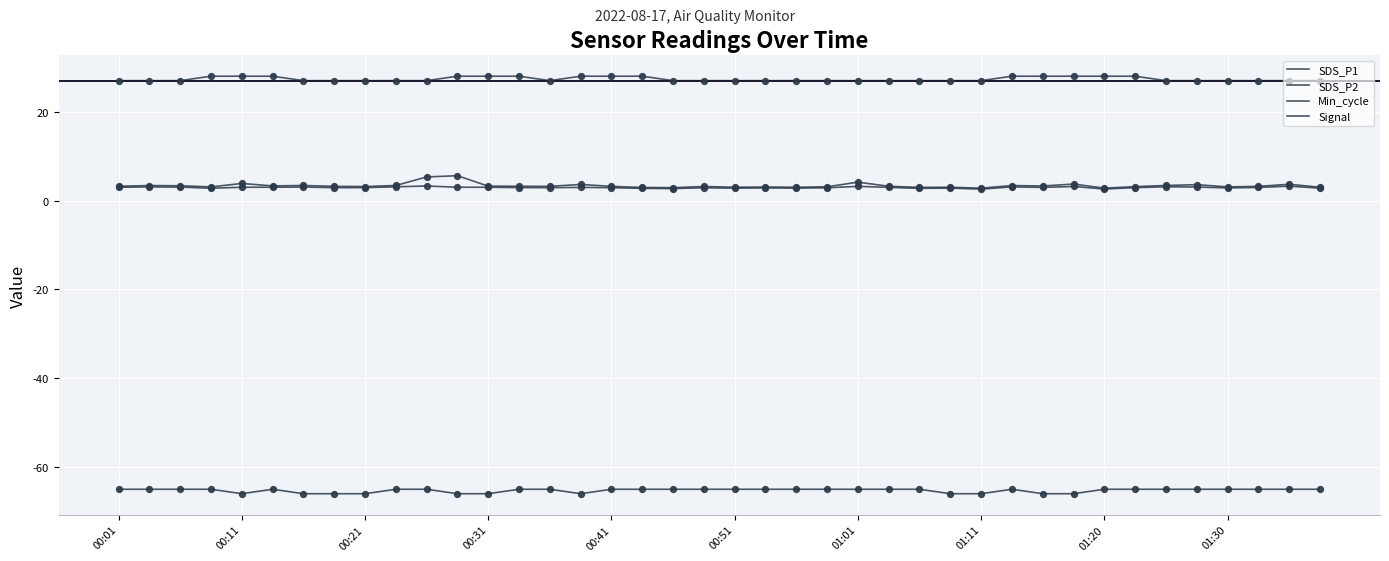

How many lines are shown in the chart?

4